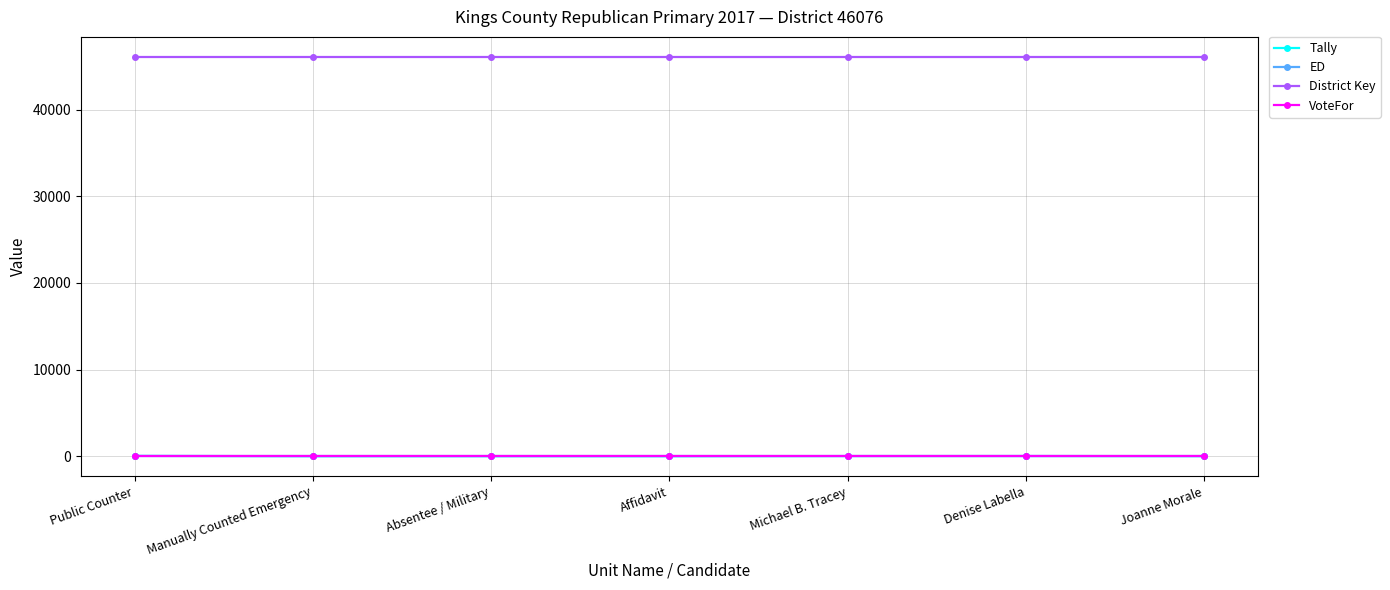

True or false: Tally and ED intersect in this chart.

False